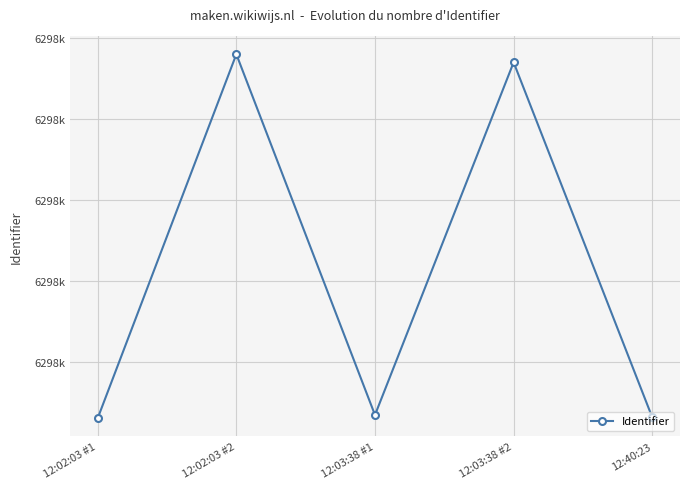

What is the difference between the values at 12:40:23 and 12:03:38 #1?

3